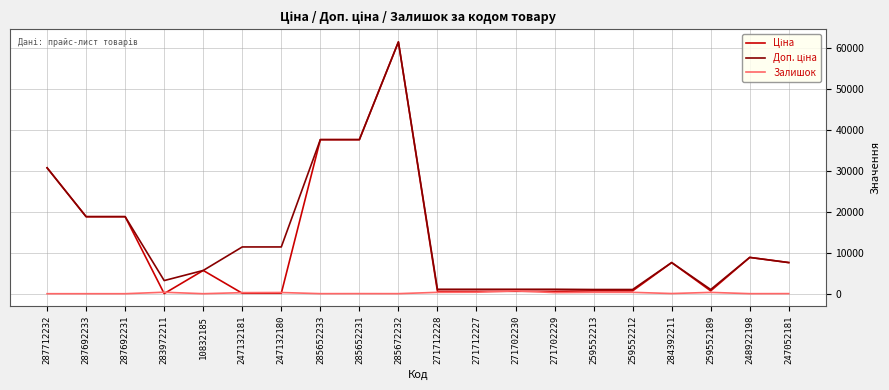

At how many categories does at least one series exceed 23831?

4